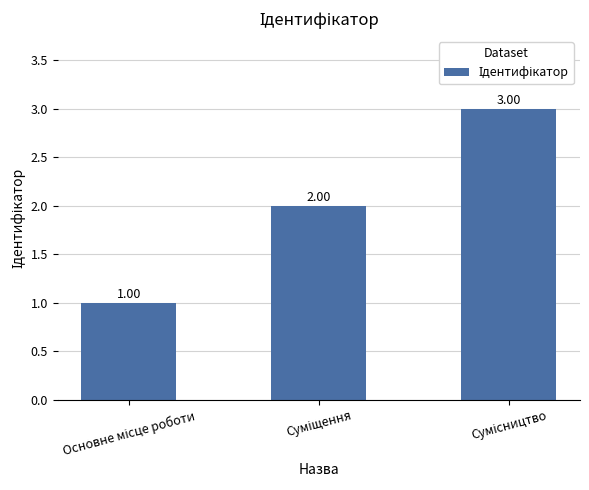

What is the minimum value shown in the chart?

1